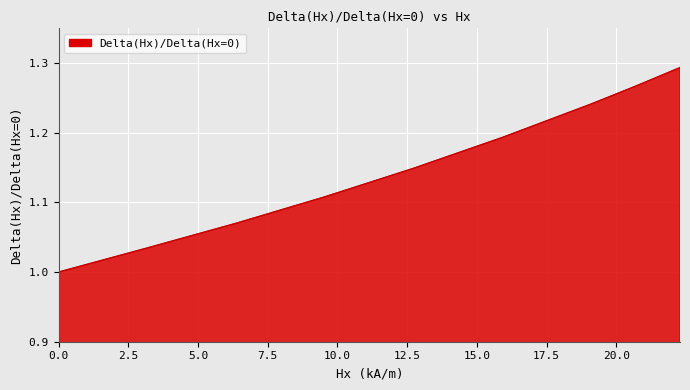

What is the difference between the maximum and minimum values?

0.3